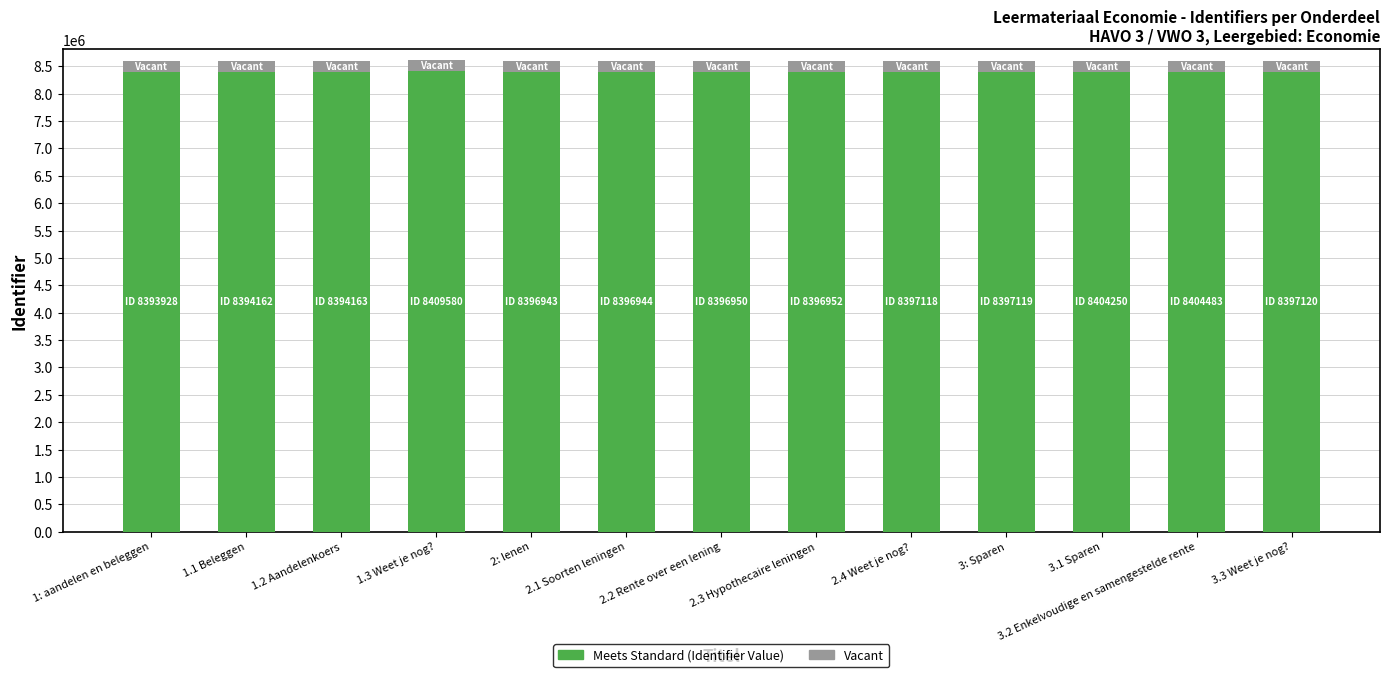

What is the total value across all series at 2: lenen?

8596943